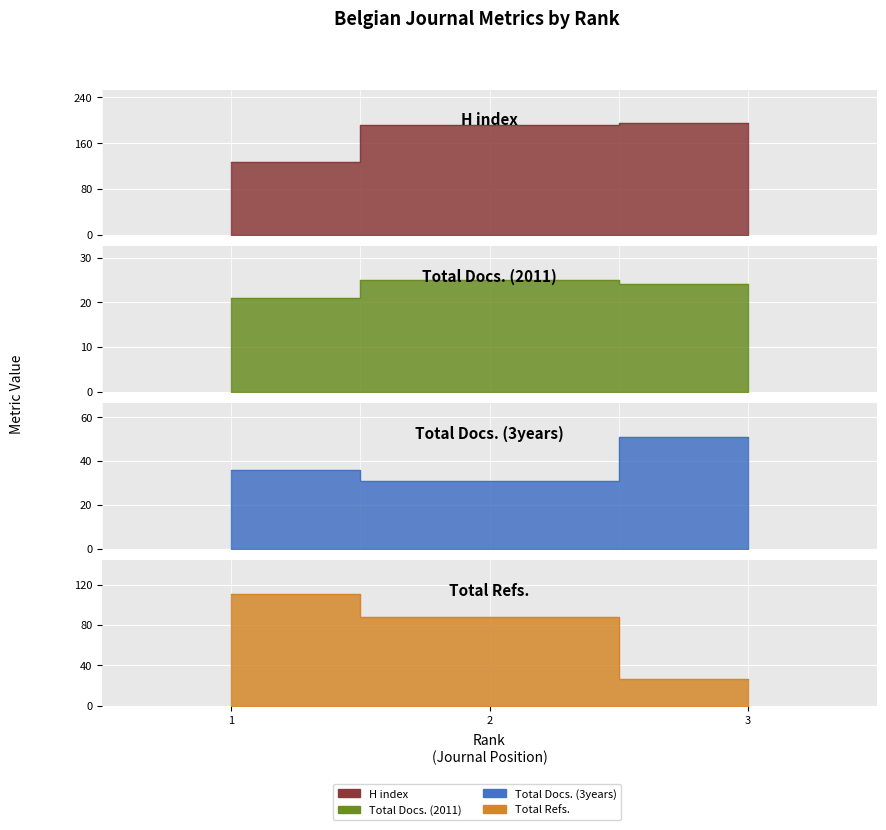

Does the chart display data point markers on the line(s)?

No